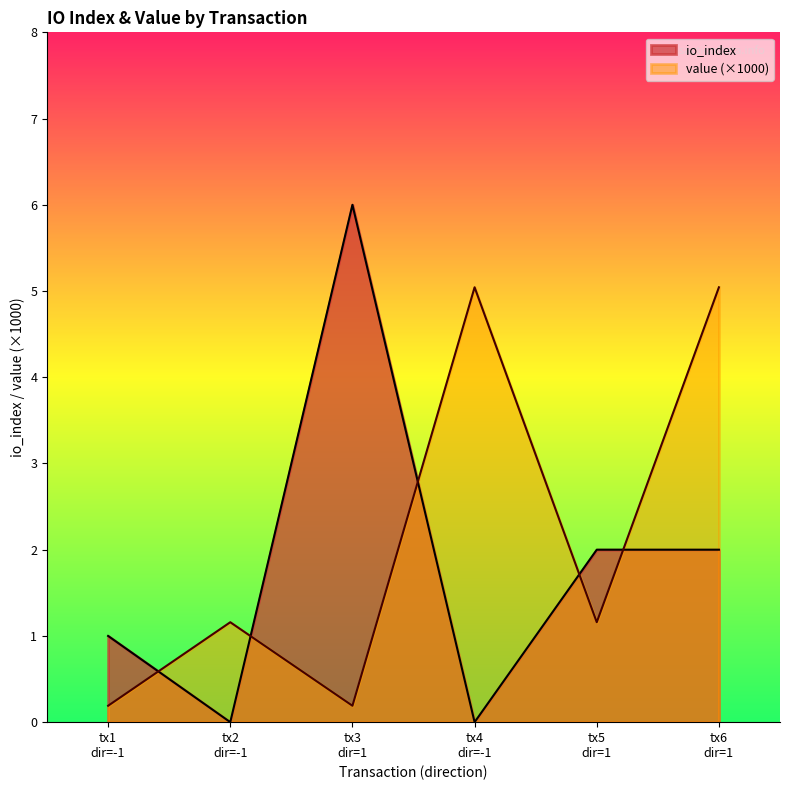

Reading right to left, what are all the values shown in this chart?

io_index: 2.0	2.0	0.0	6.0	0.0	1.0
value (×1000): 5.0	1.2	5.0	0.2	1.2	0.2